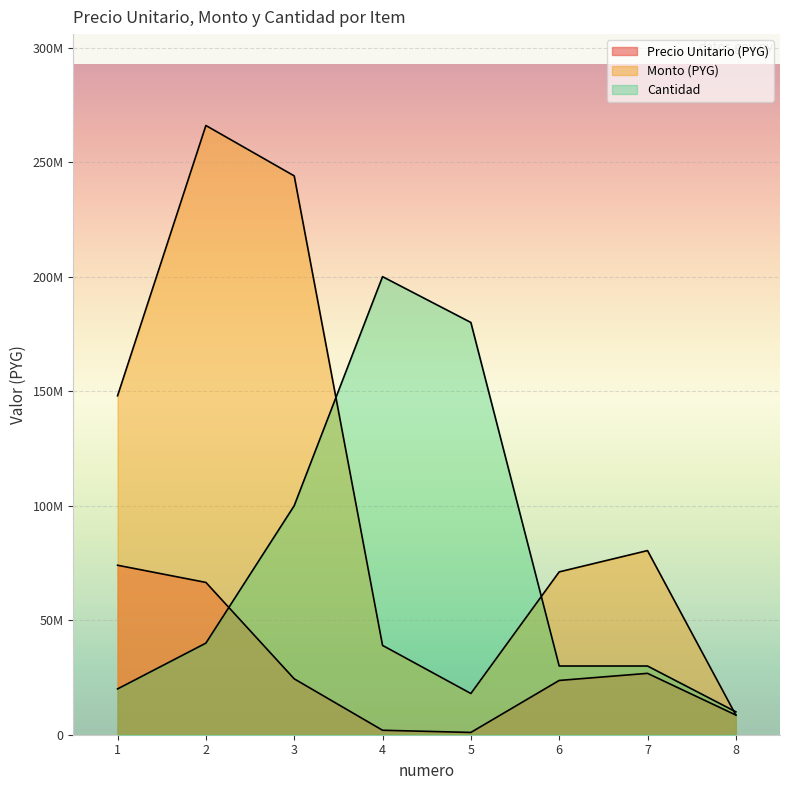

Which category has the lowest value across all series?

5